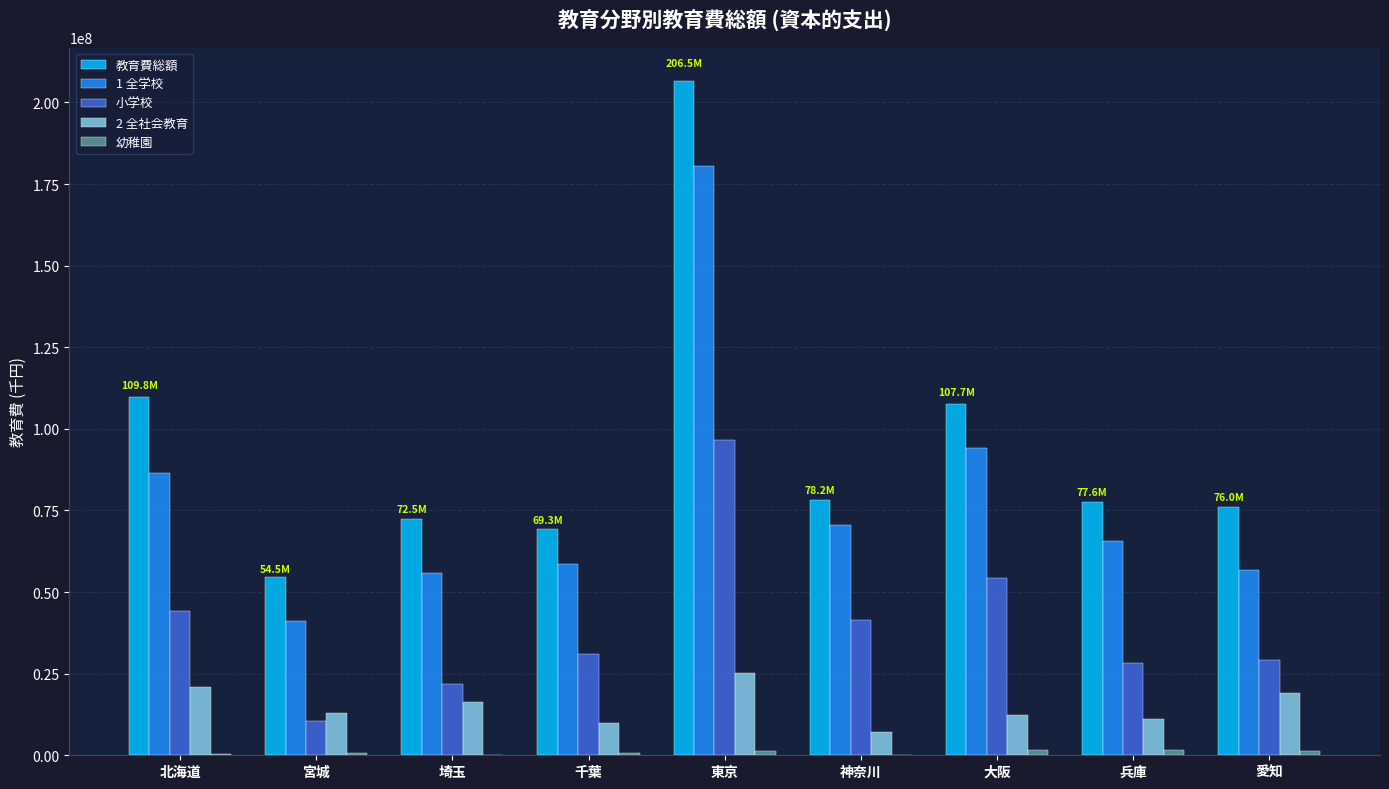

What is the spread (max minus min) of values at 北海道?

109435864